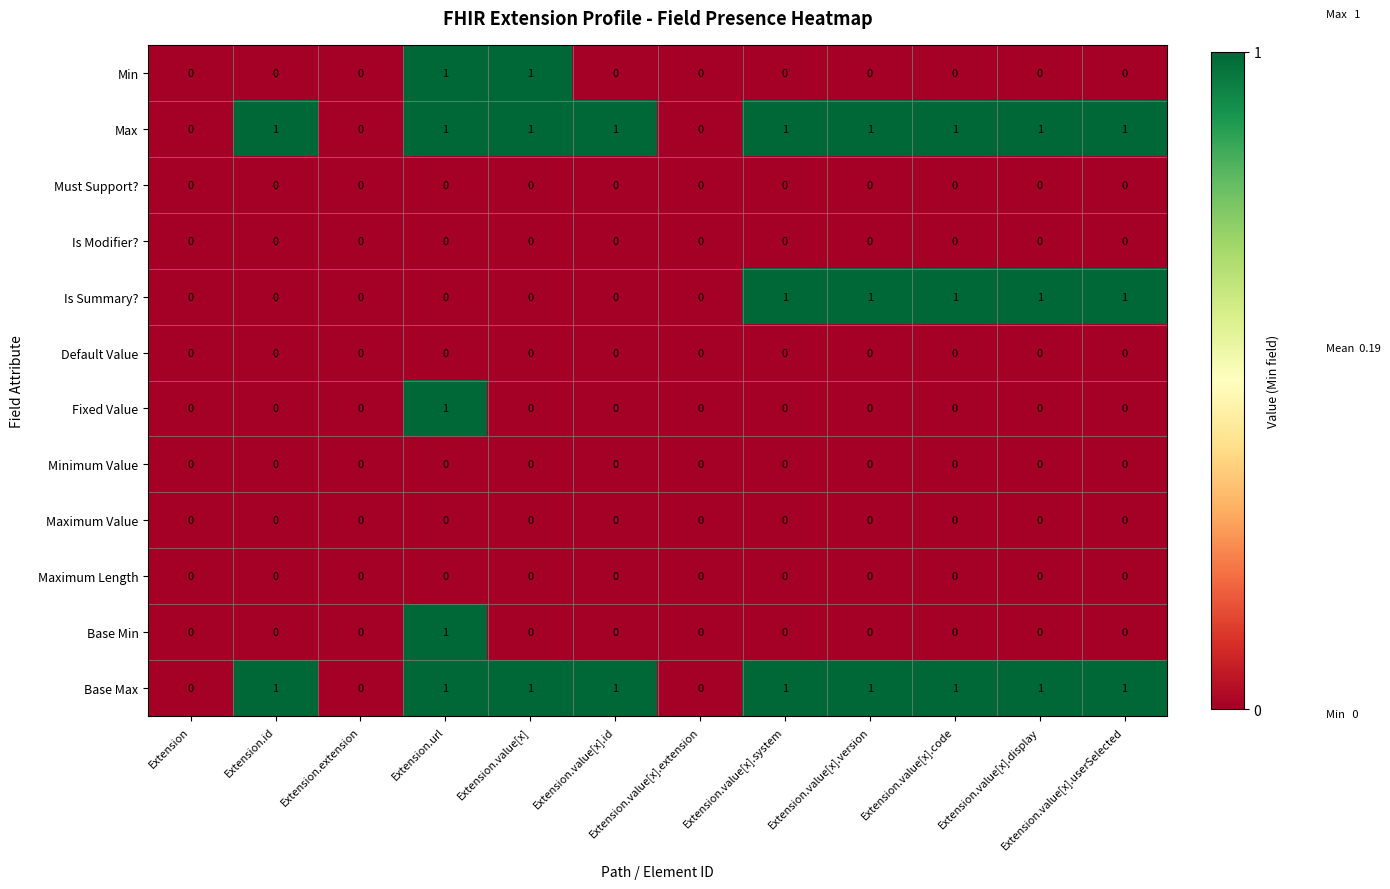

What is the greatest value displayed?

1